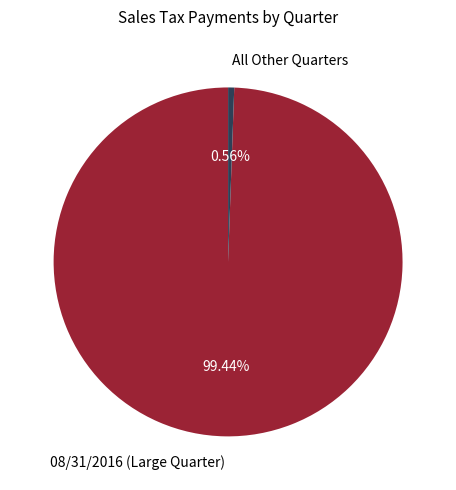

Count the number of slices in the pie.

2